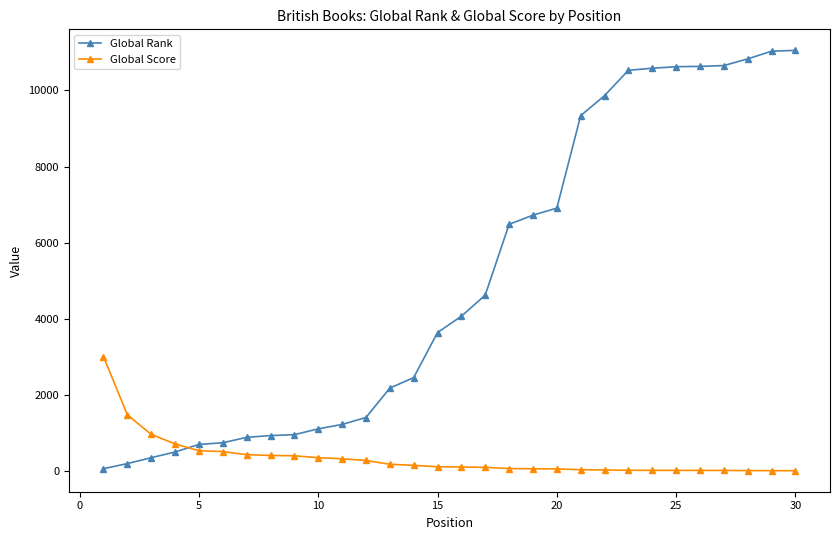

Which series has the largest total across all categories?

Global Rank